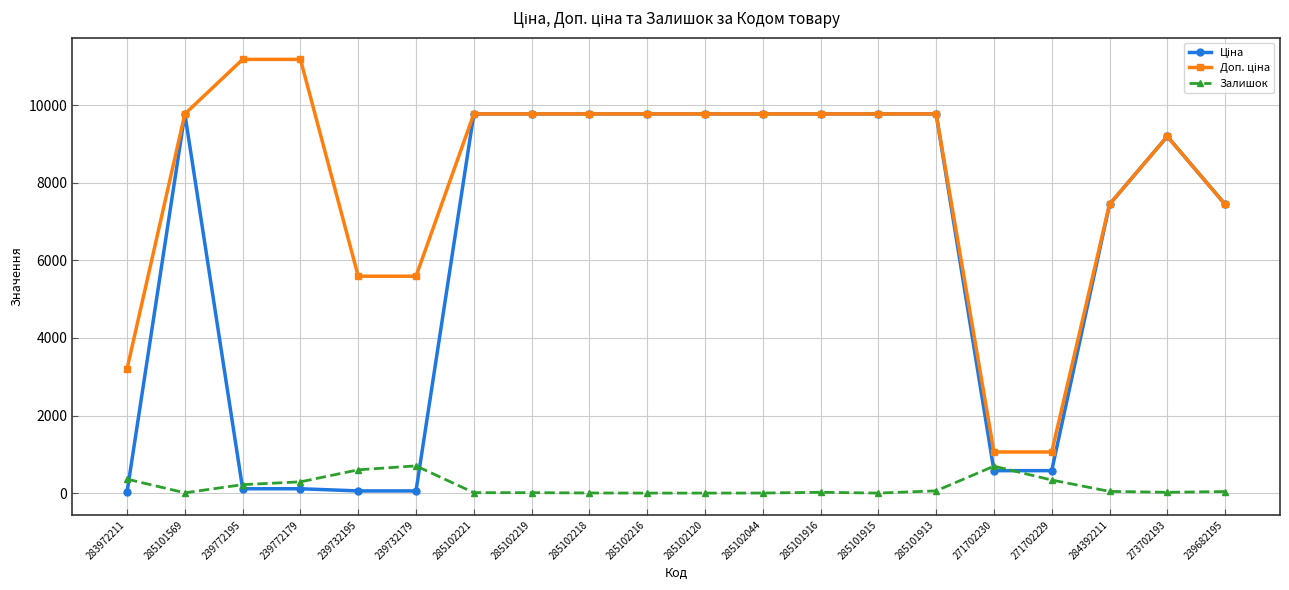

What is the spread (max minus min) of values at 285102120?

9775.5